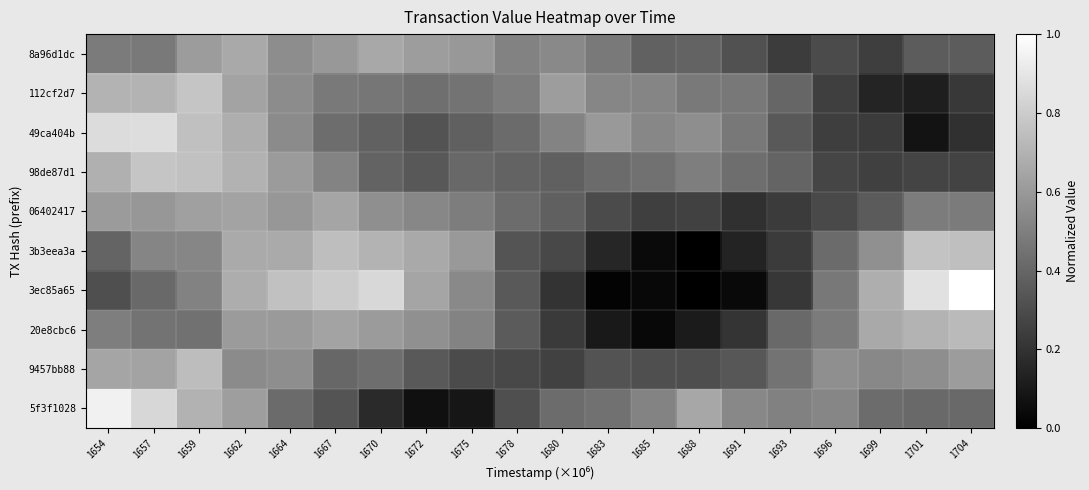

What is the greatest value displayed?

1.0